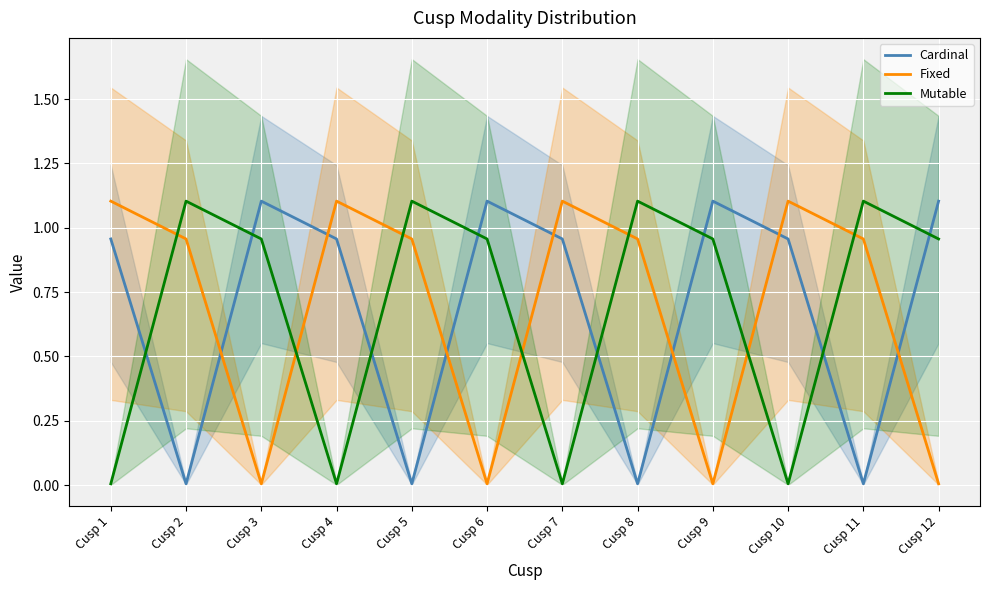

Which category has the lowest value in the Mutable series?

Cusp 1